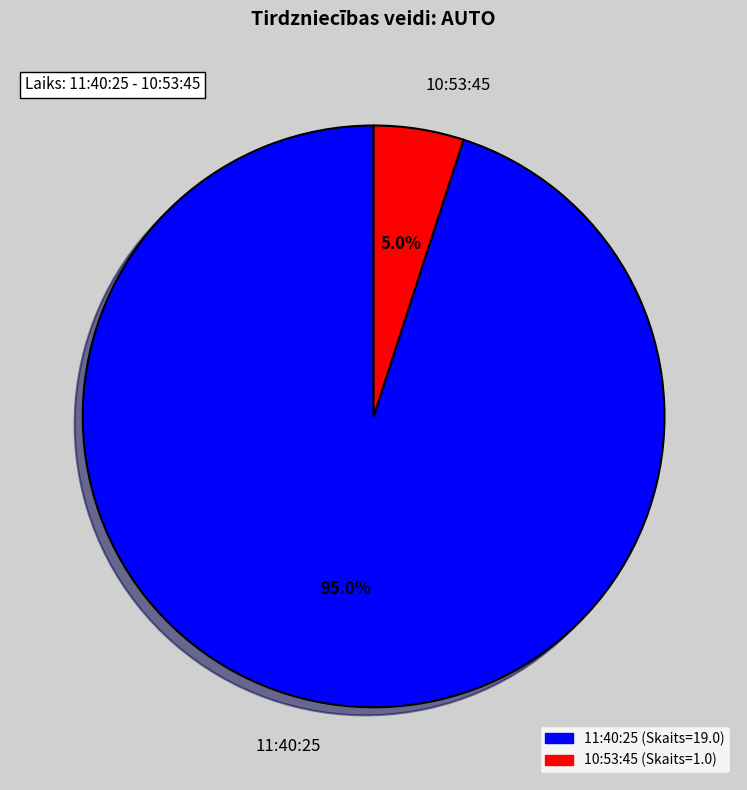

How many segments does this pie chart have?

2